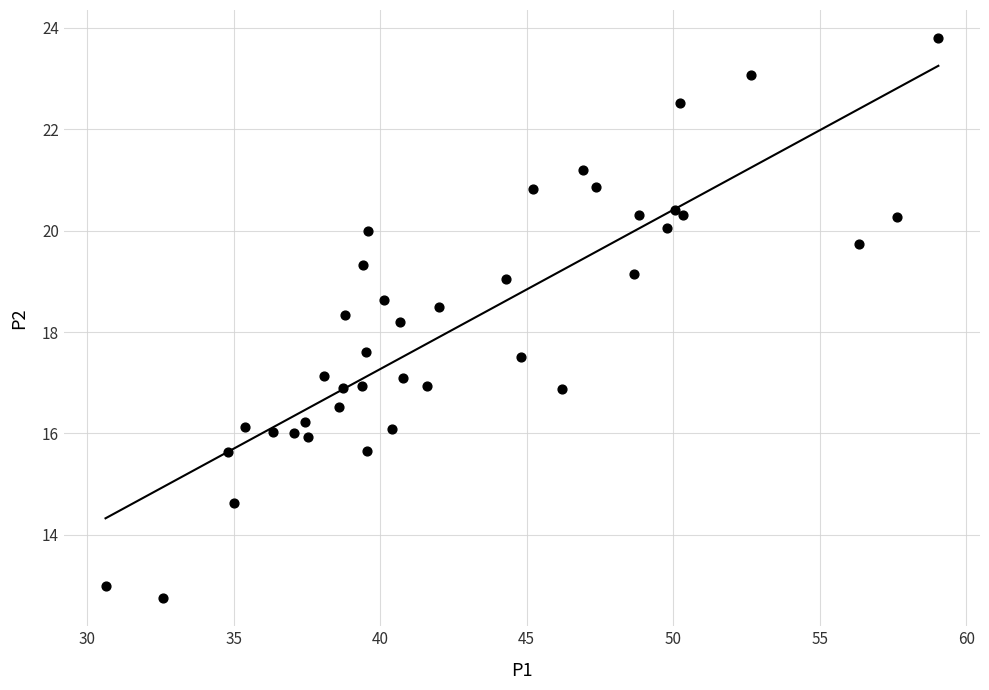

What Y value in the scatter plot is closest to 18?

18.2